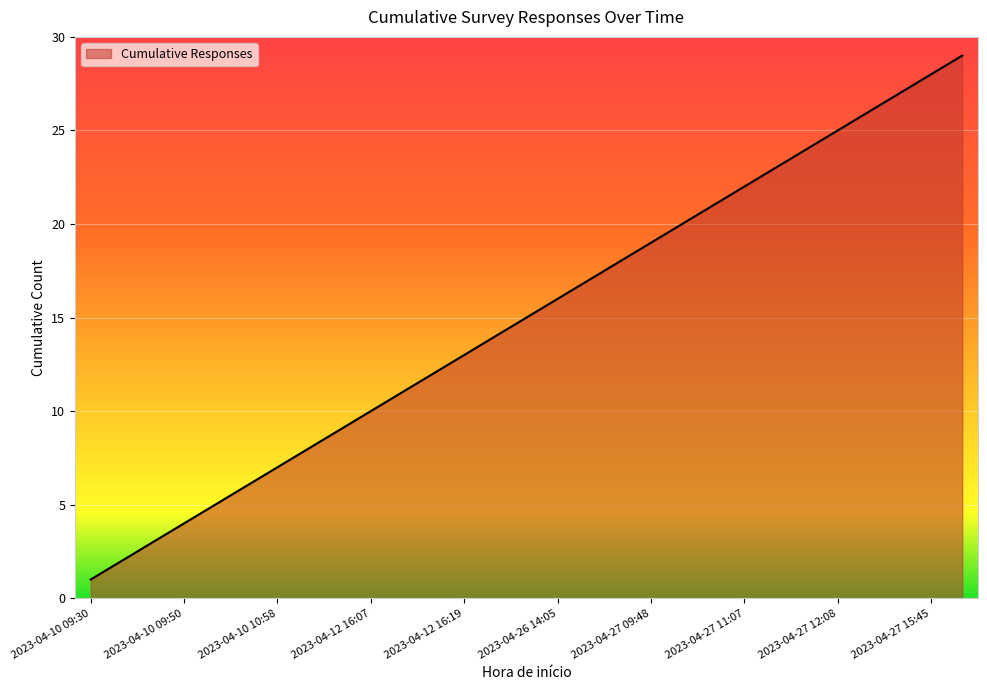

True or false: there are more than 0 points higher than both neighbors.

False